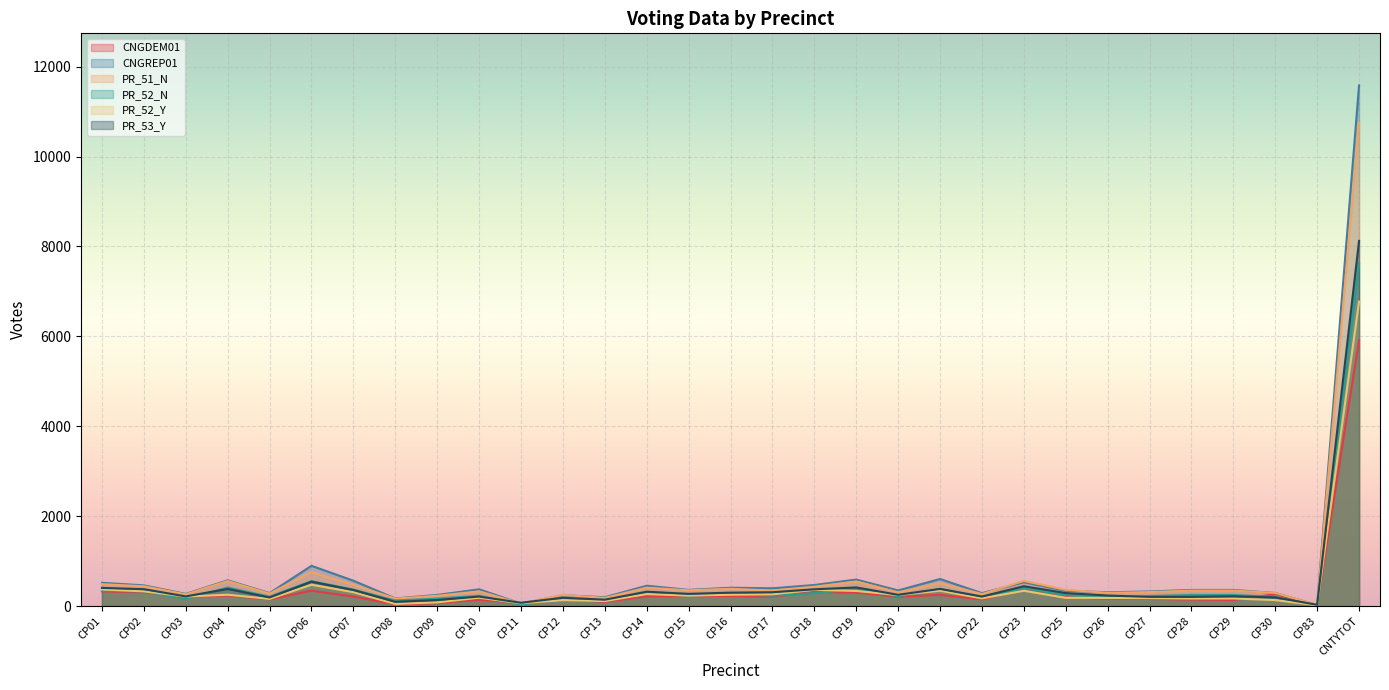

Does the chart display data point markers on the line(s)?

No